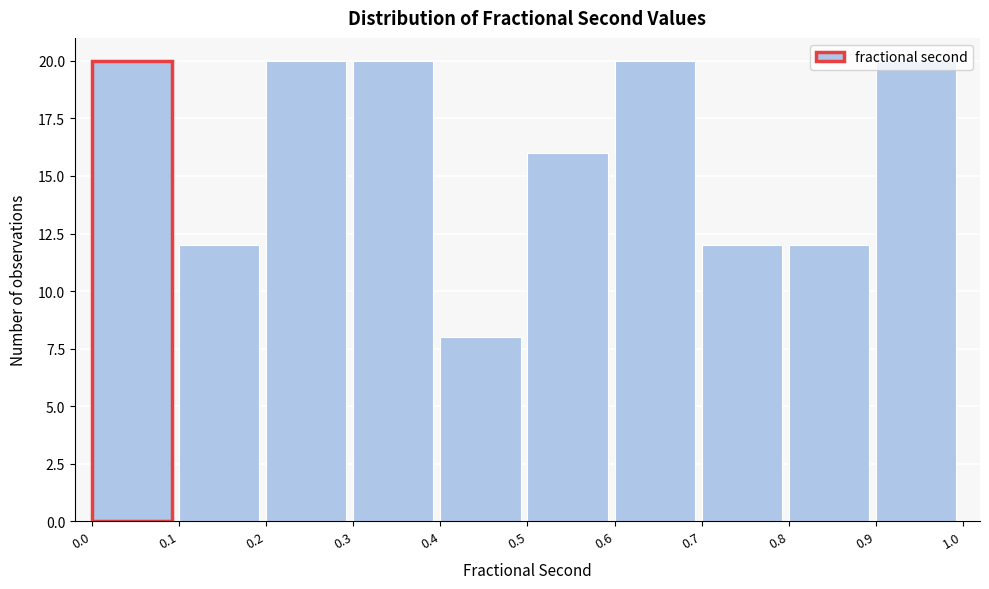

How tall is the bar that spans 0.9 to 1.0 on the x-axis? The values are not printed on the chart, so give them approximately, as read against the axis.

20